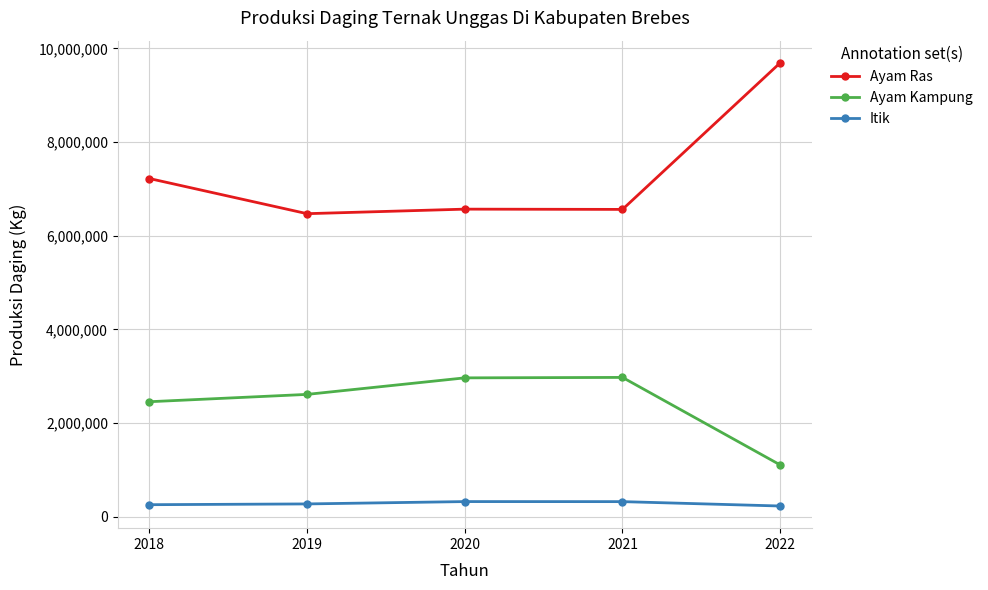

Which series has the largest total across all categories?

Ayam Ras